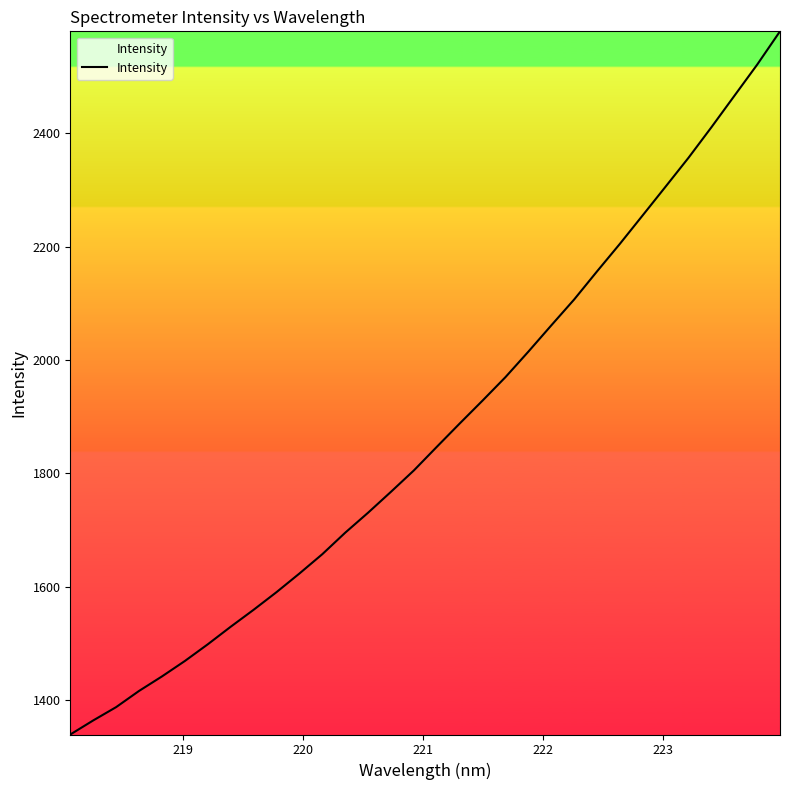

Does the chart have visible grid lines?

No